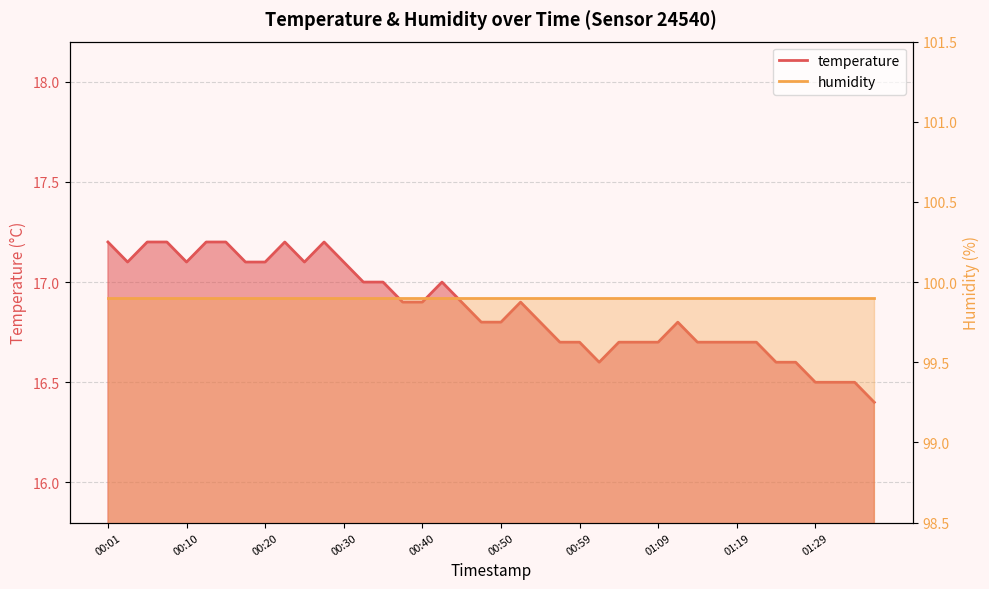

What is the greatest value displayed?

17.2